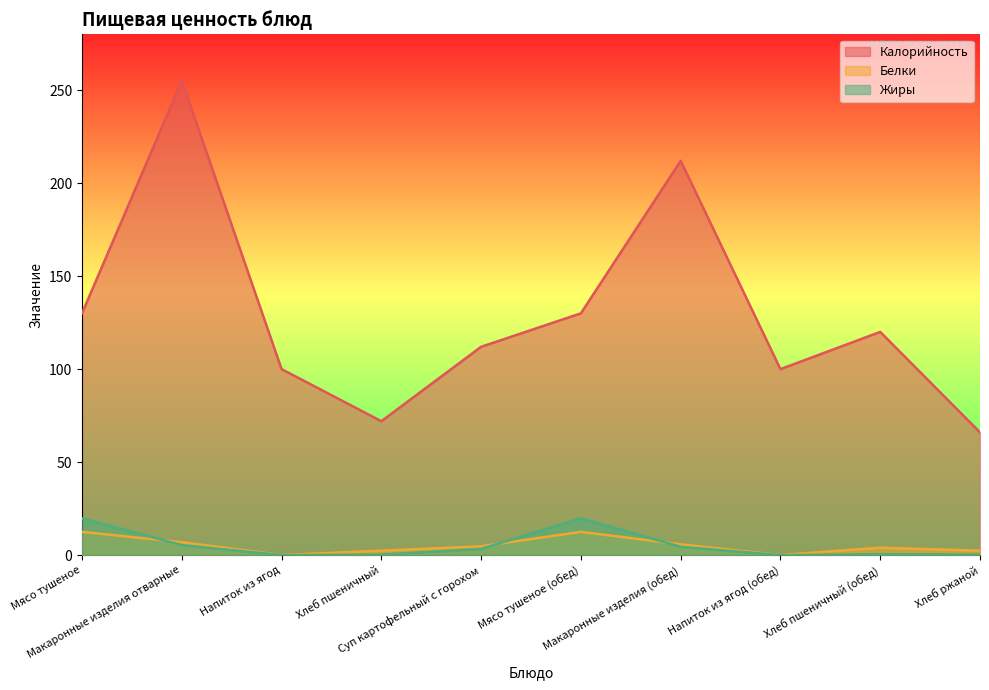

Reading right to left, what are all the values shown in this chart?

Калорийность: Хлеб ржаной=66.0	Хлеб пшеничный (обед)=120.0	Напиток из ягод (обед)=100.0	Макаронные изделия (обед)=212.0	Мясо тушеное (обед)=130.0	Суп картофельный с горохом=112.0	Хлеб пшеничный=72.0	Напиток из ягод=100.0	Макаронные изделия отварные=255.0	Мясо тушеное=130.0
Белки: Хлеб ржаной=2.4	Хлеб пшеничный (обед)=4.0	Напиток из ягод (обед)=0.1	Макаронные изделия (обед)=5.8	Мясо тушеное (обед)=12.5	Суп картофельный с горохом=4.8	Хлеб пшеничный=2.4	Напиток из ягод=0.1	Макаронные изделия отварные=7.0	Мясо тушеное=12.5
Жиры: Хлеб ржаной=0.3	Хлеб пшеничный (обед)=0.5	Напиток из ягод (обед)=0.0	Макаронные изделия (обед)=4.5	Мясо тушеное (обед)=19.8	Суп картофельный с горохом=3.4	Хлеб пшеничный=0.3	Напиток из ягод=0.0	Макаронные изделия отварные=5.4	Мясо тушеное=19.8